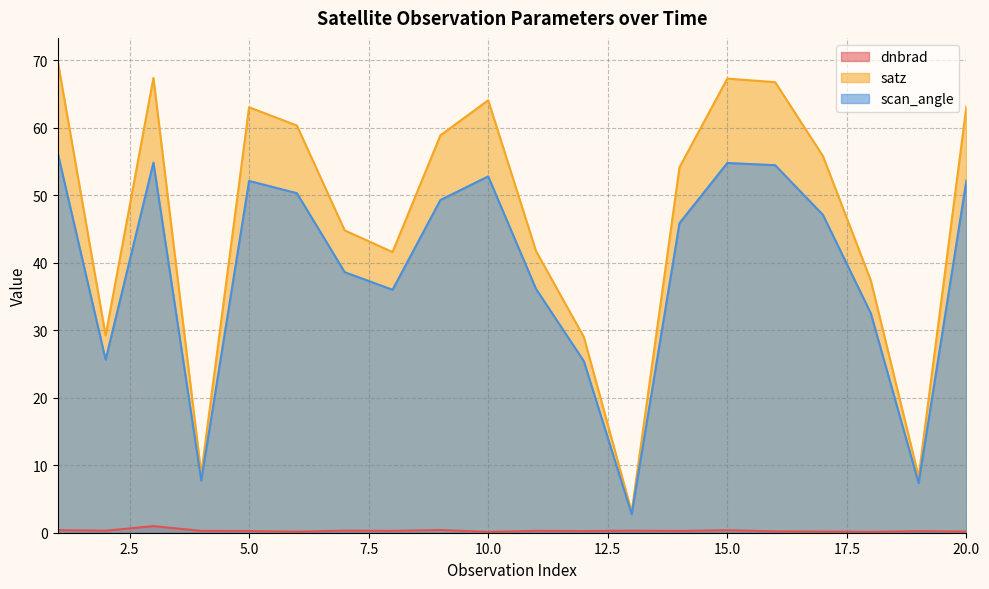

Which has a higher value, 10 or 1?

1